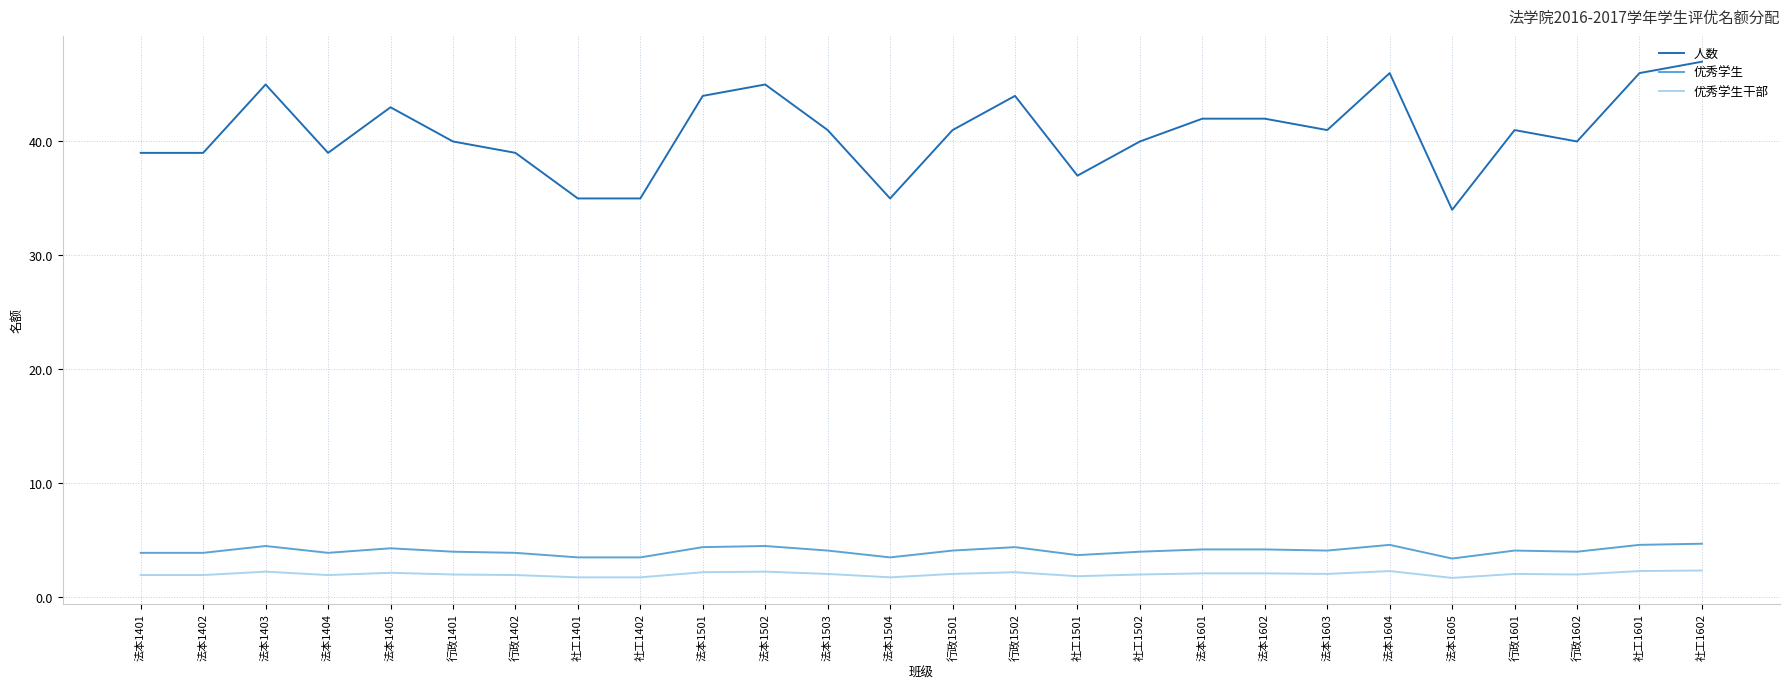

List the series in order of their peak value, lowest first.

优秀学生干部, 优秀学生, 人数